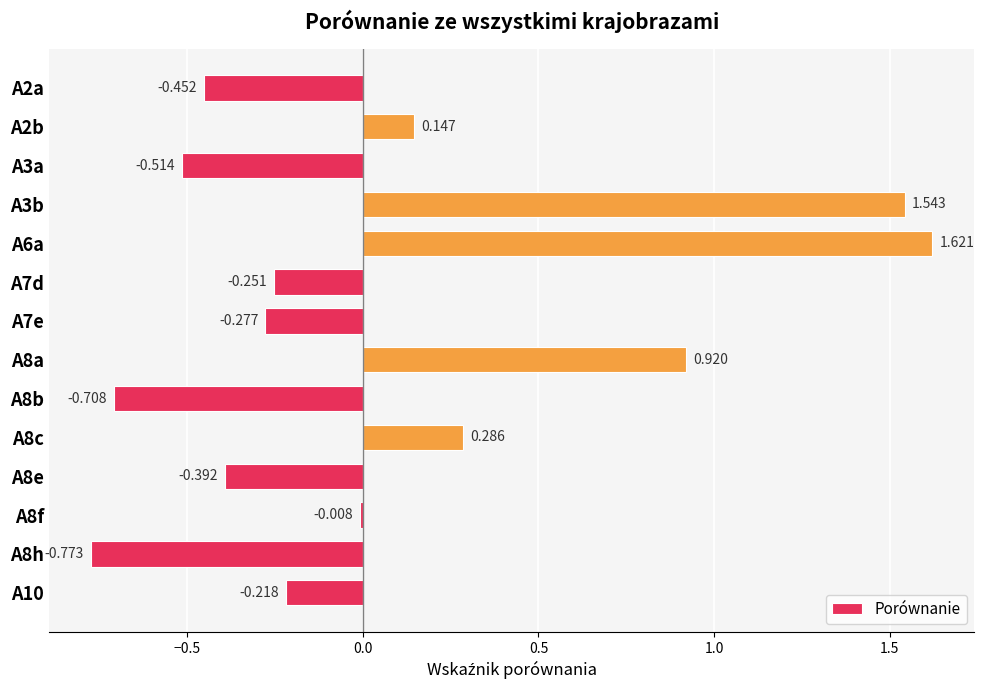

Where is the data nearest to the value 0?

A8f